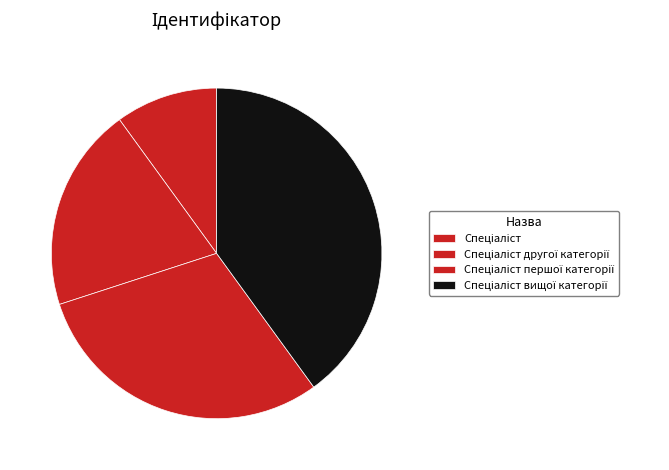

How many segments does this pie chart have?

4